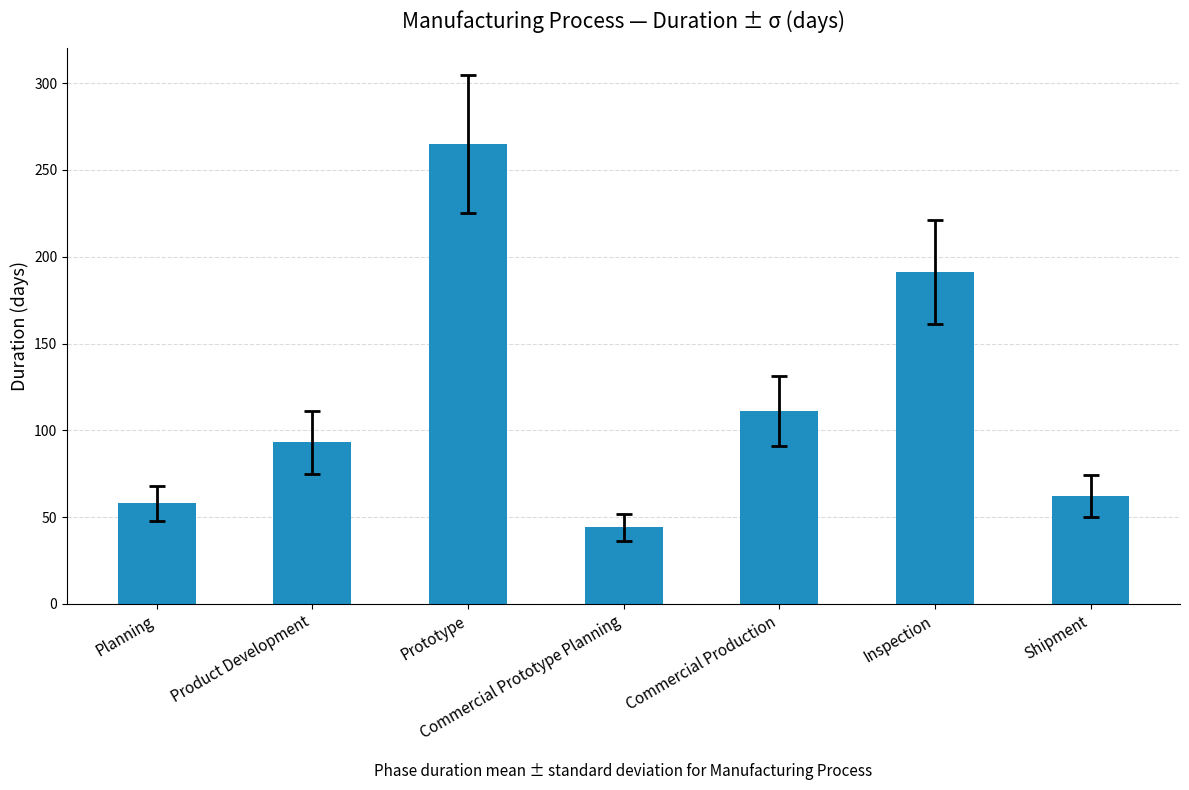

Reading left to right, what are all the values shown in this chart?

Planning=58	Product Development=93	Prototype=265	Commercial Prototype Planning=44	Commercial Production=111	Inspection=191	Shipment=62